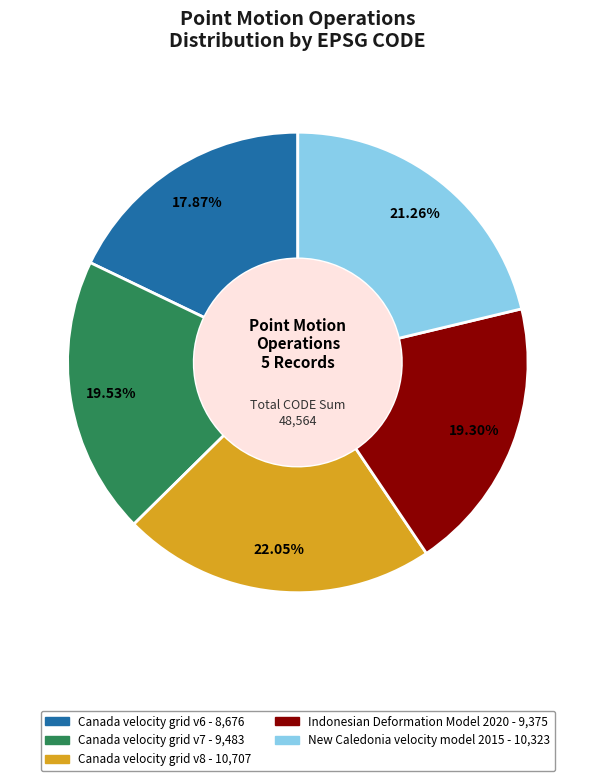

To the nearest percent, what is the difference between the largest and smallest slice percentages?

4%